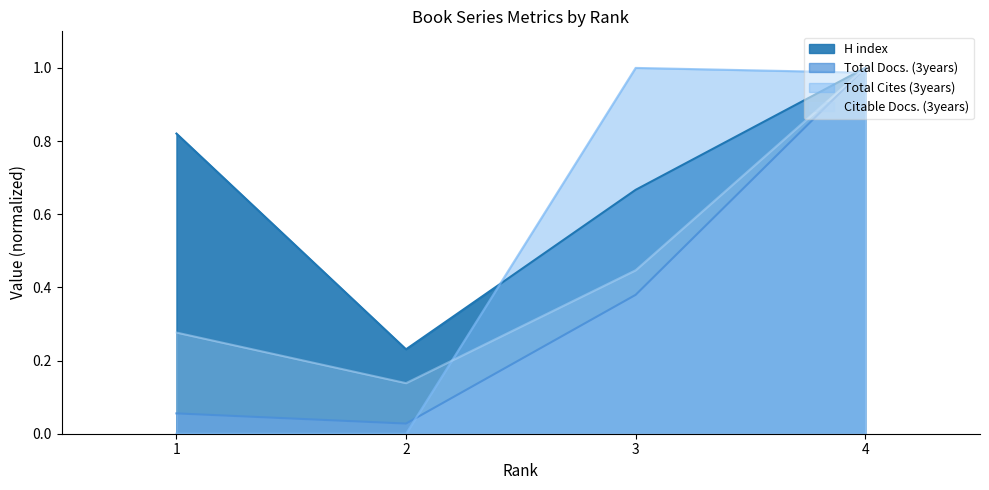

The Total Cites (3years) series shows -0.6 at 2. True or false?

False